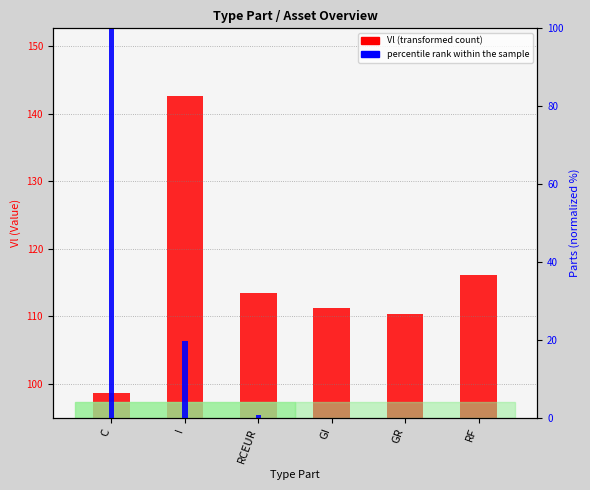

Does the chart contain any negative values?

No